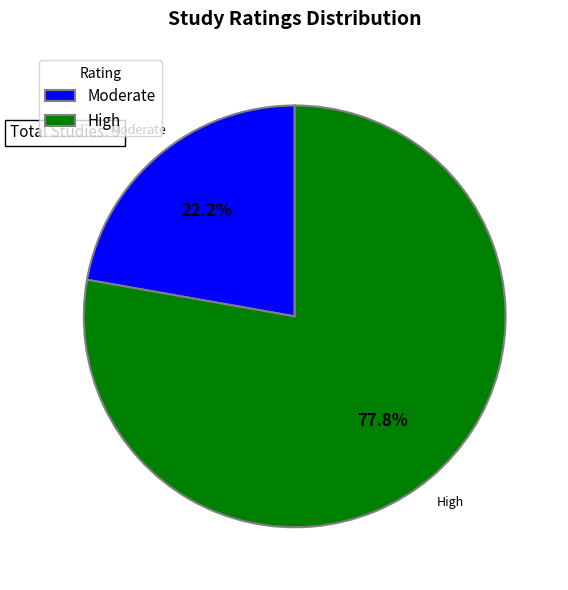

What is the ratio of the value at Moderate to the value at High?

0.3